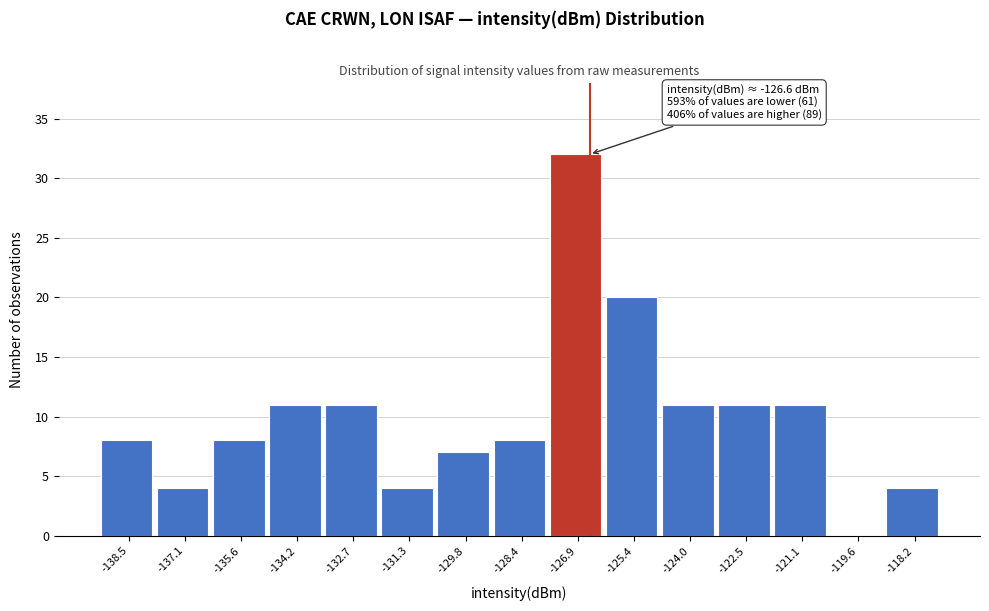

Over which range of the x-axis is the bar tallest?

-127.6 to -126.2